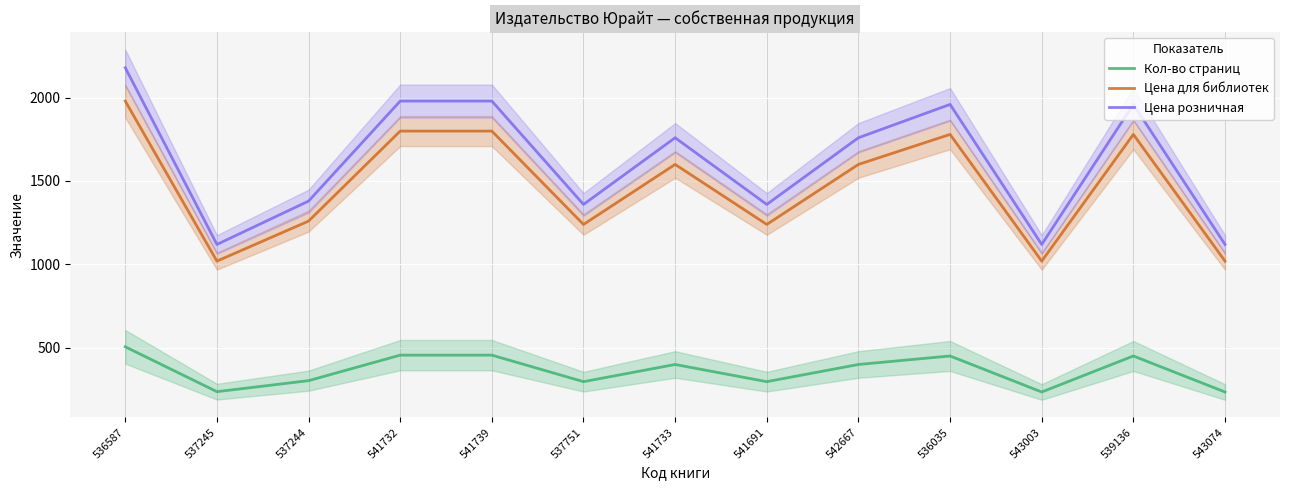

At how many categories does at least one series exceed 501?

13